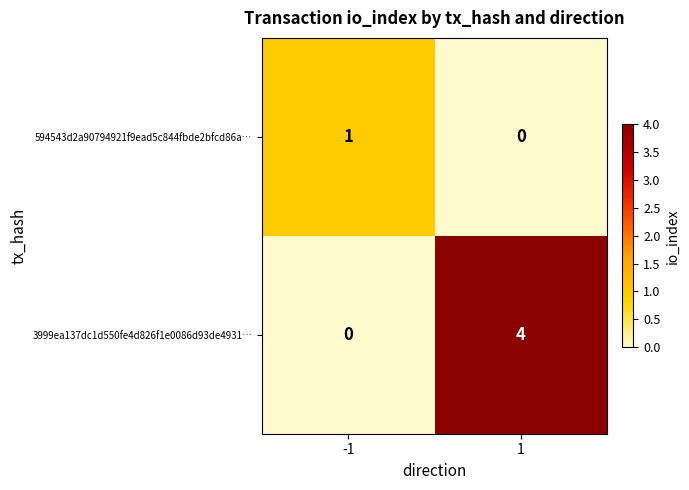

The value of 3999ea137dc1d550fe4d826f1e0086d93de4931… at 1 is 4. True or false?

True